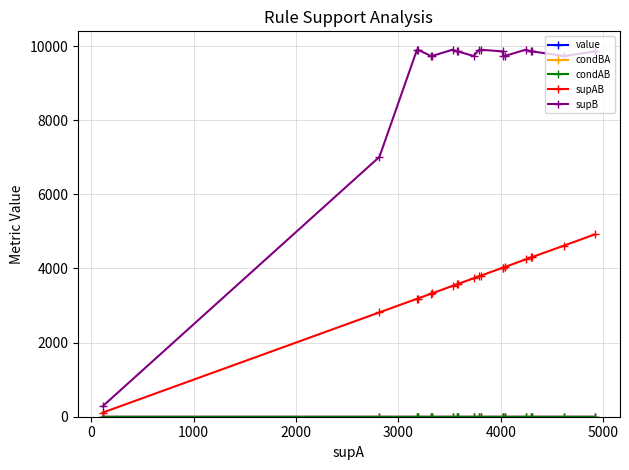

How many distinct data groups are displayed?

5